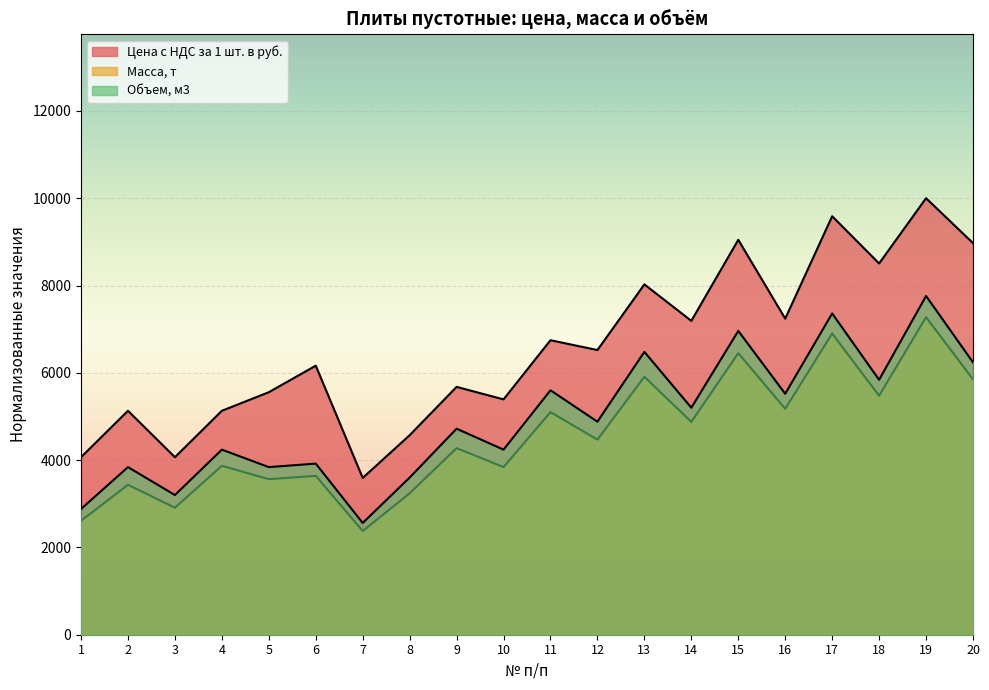

What is the smallest value displayed?

2376.0